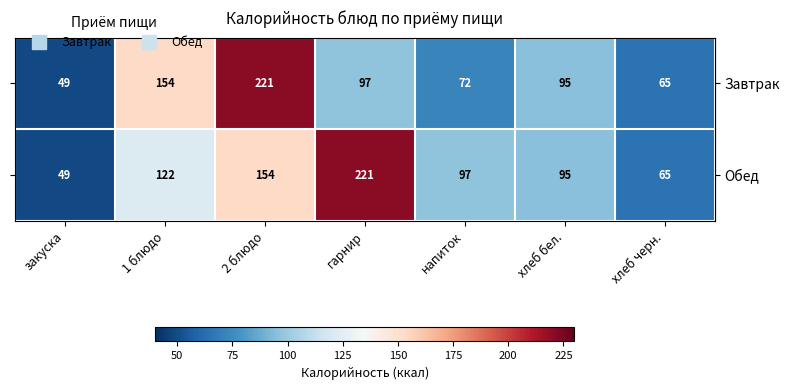

What is the minimum value shown in the chart?

49